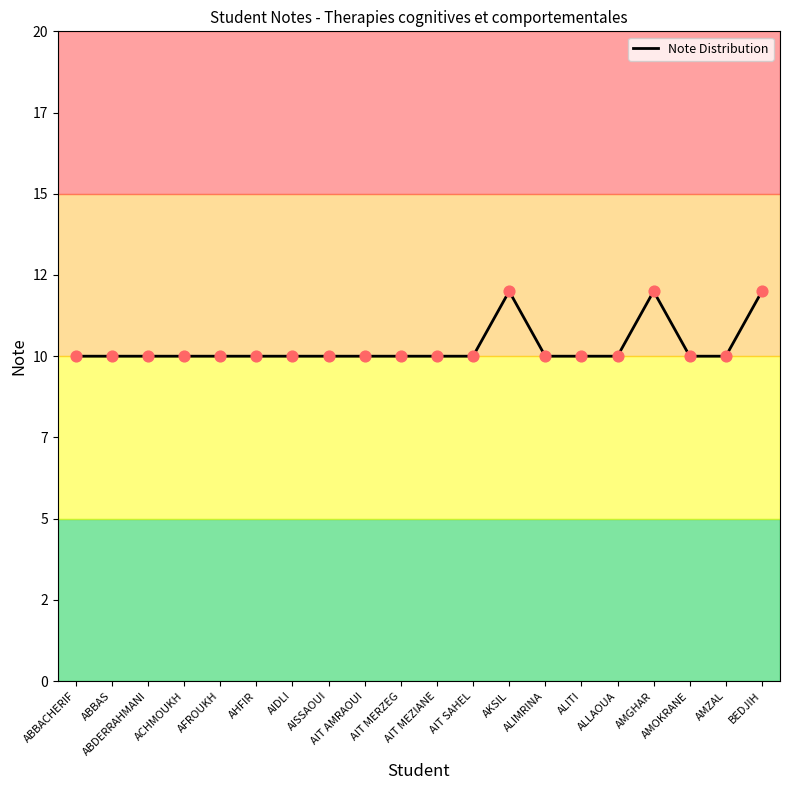

Approximately how many times larger is the value at ALLAOUA compared to ACHMOUKH?

1.0